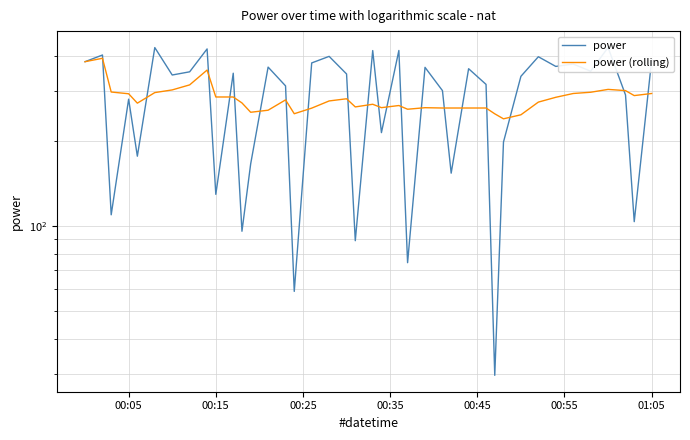

Which series has the largest total across all categories?

power